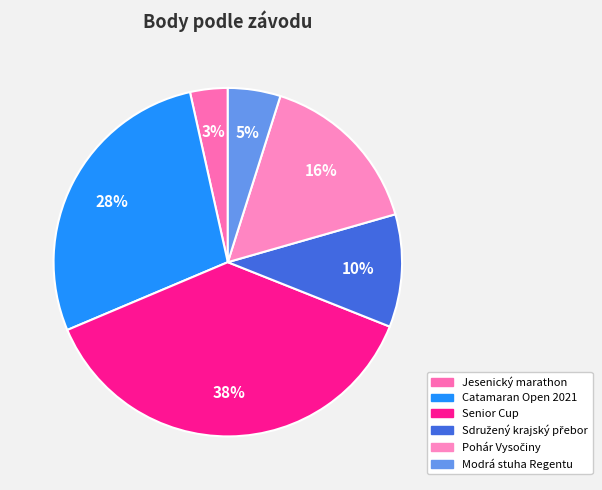

Is there any slice that represents more than half of the pie?

No